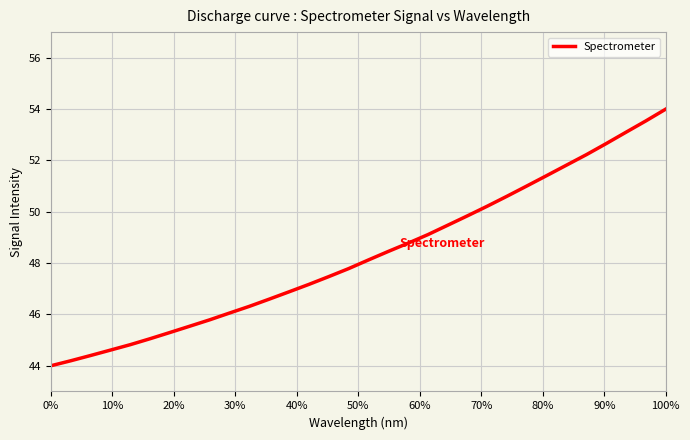

True or false: there are more than 1 points higher than both neighbors.

False